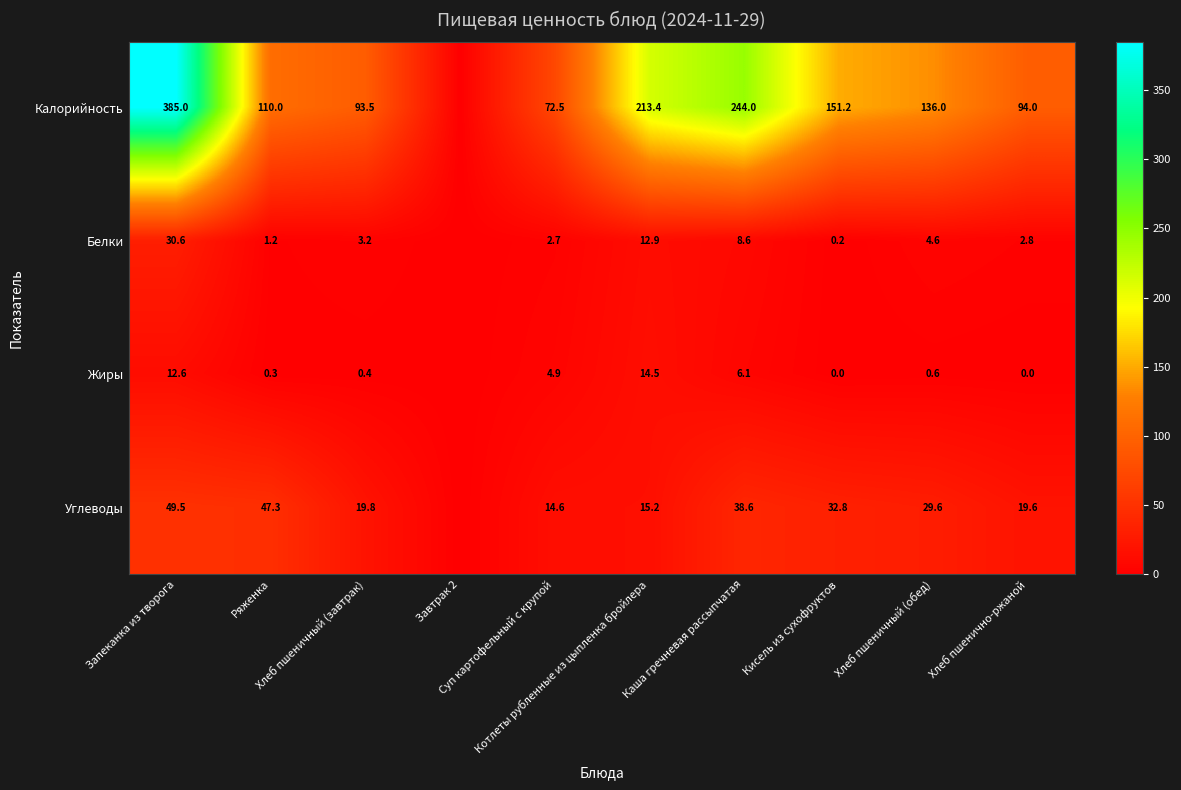

Which series has the largest total across all categories?

Калорийность